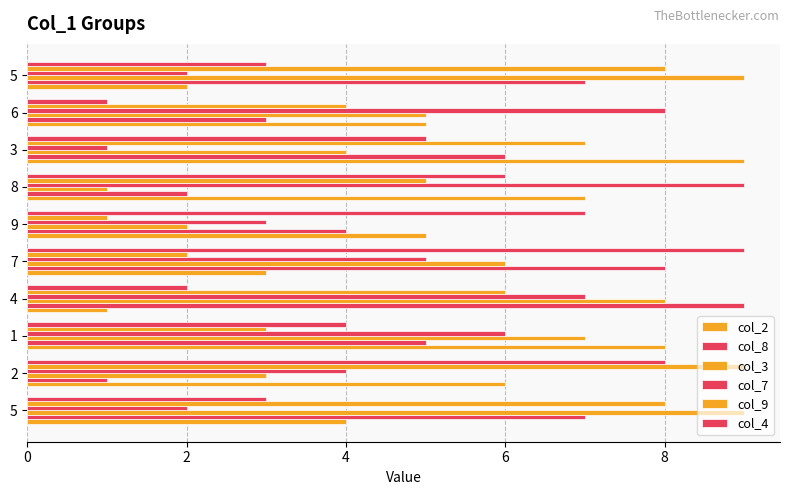

Count the number of categories in the chart.

10